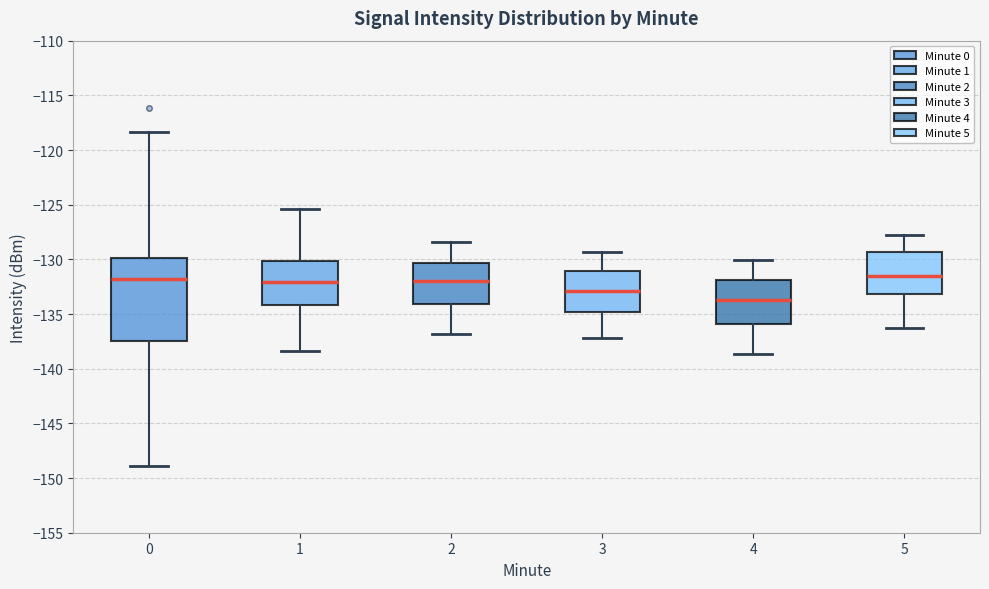

Reading left to right, read every box against the y-axis: the position of its median line, the range the box covers, and the ends of its whiskers. The values are not printed on the chart, so give them approximately, as read against the axis.

0: median -132.0, box -137.5 to -130.0, whiskers -149.0 to -118.5
1: median -132.0, box -134.0 to -130.0, whiskers -138.5 to -125.5
2: median -132.0, box -134.0 to -130.5, whiskers -137.0 to -128.5
3: median -133.0, box -135.0 to -131.0, whiskers -137.0 to -129.5
4: median -133.5, box -136.0 to -132.0, whiskers -138.5 to -130.0
5: median -131.5, box -133.0 to -129.5, whiskers -136.5 to -128.0